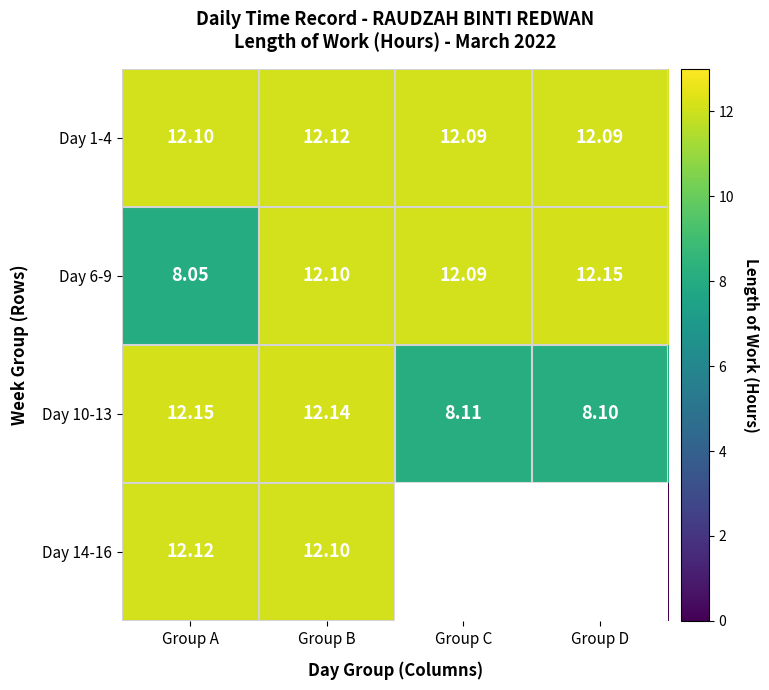

Is the value of Day 6-9 at Group B greater than the value of Day 1-4 at Group C?

Yes